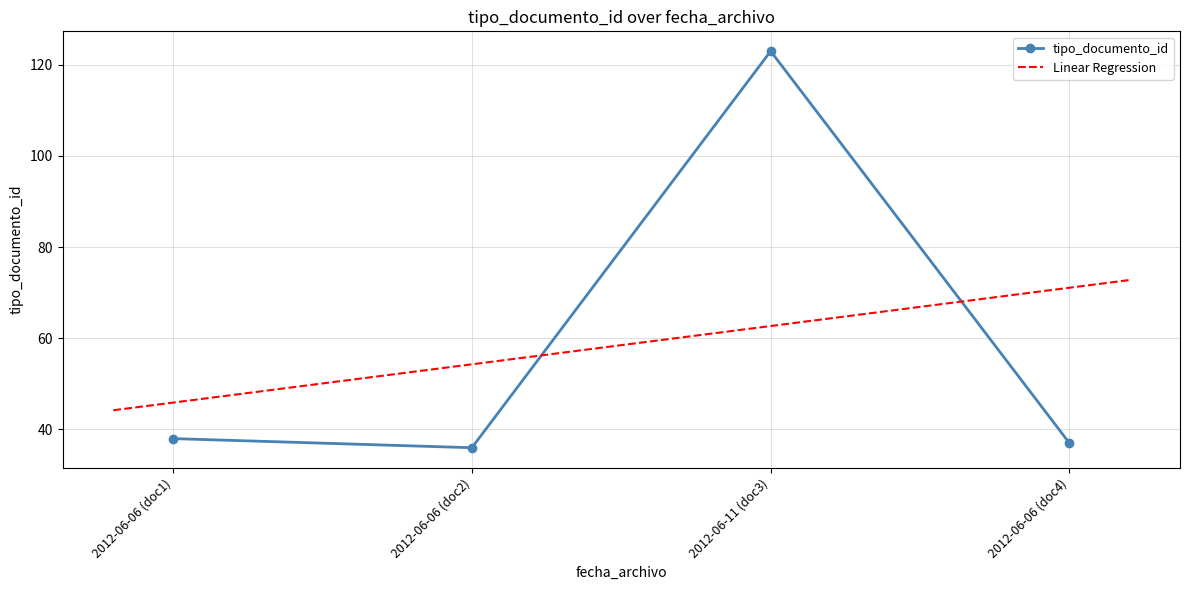

True or false: the data has more than 0 interior local peaks.

True